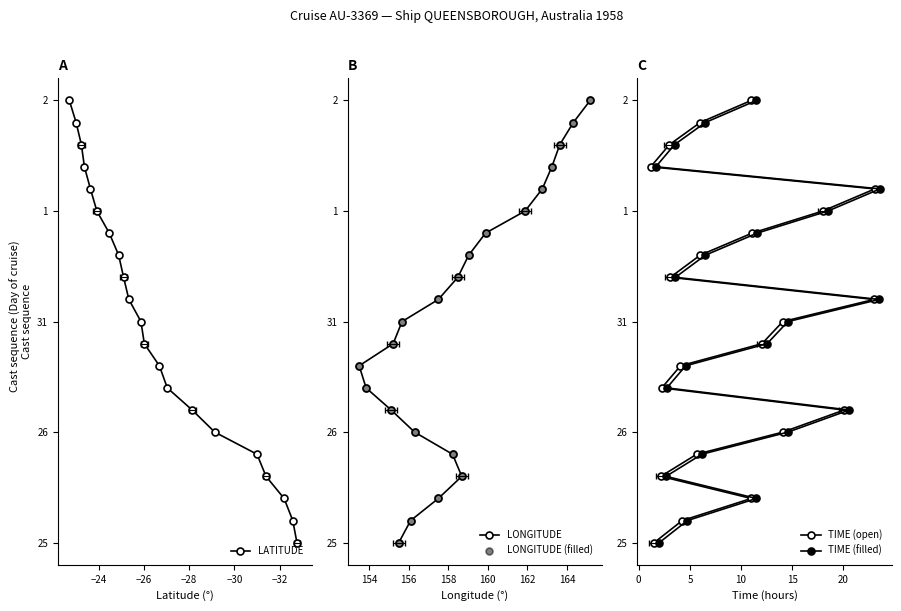

True or false: TIME (filled) and LATITUDE intersect in this chart.

False